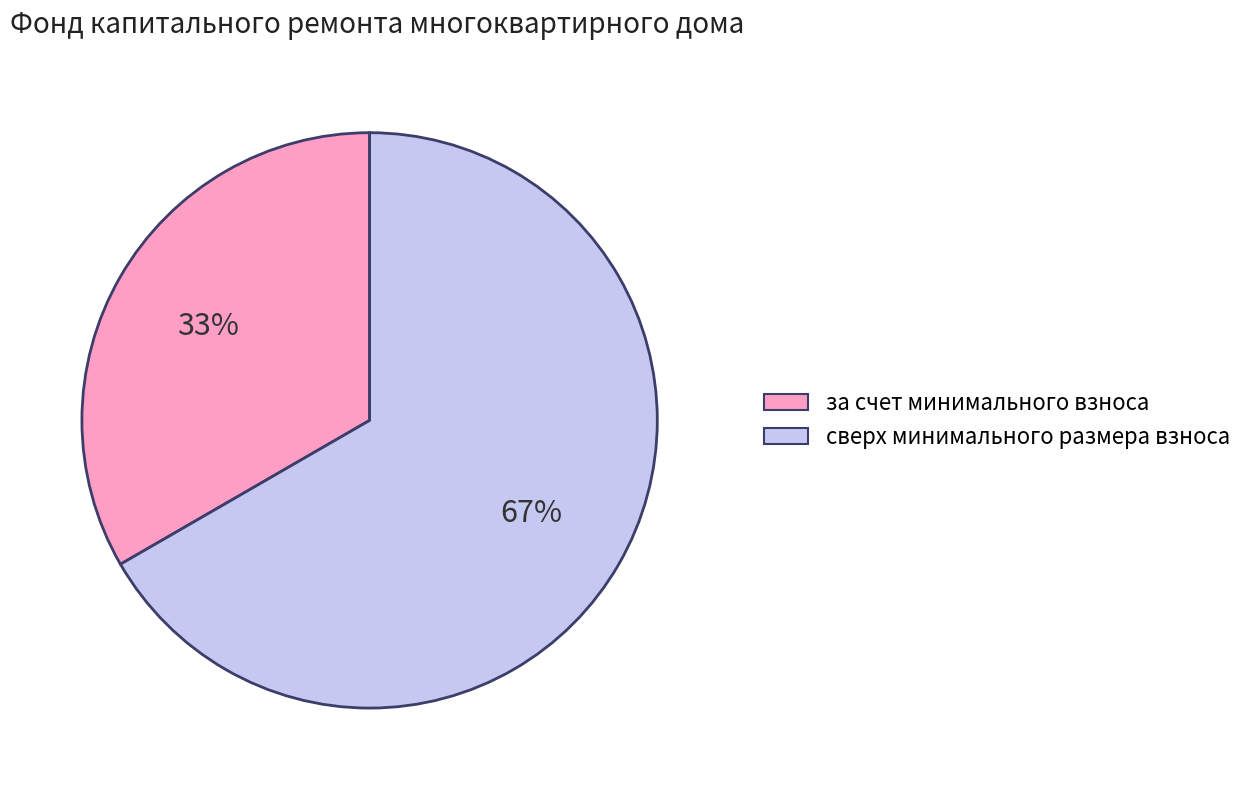

To the nearest percent, what portion does за счет минимального взноса represent?

33%